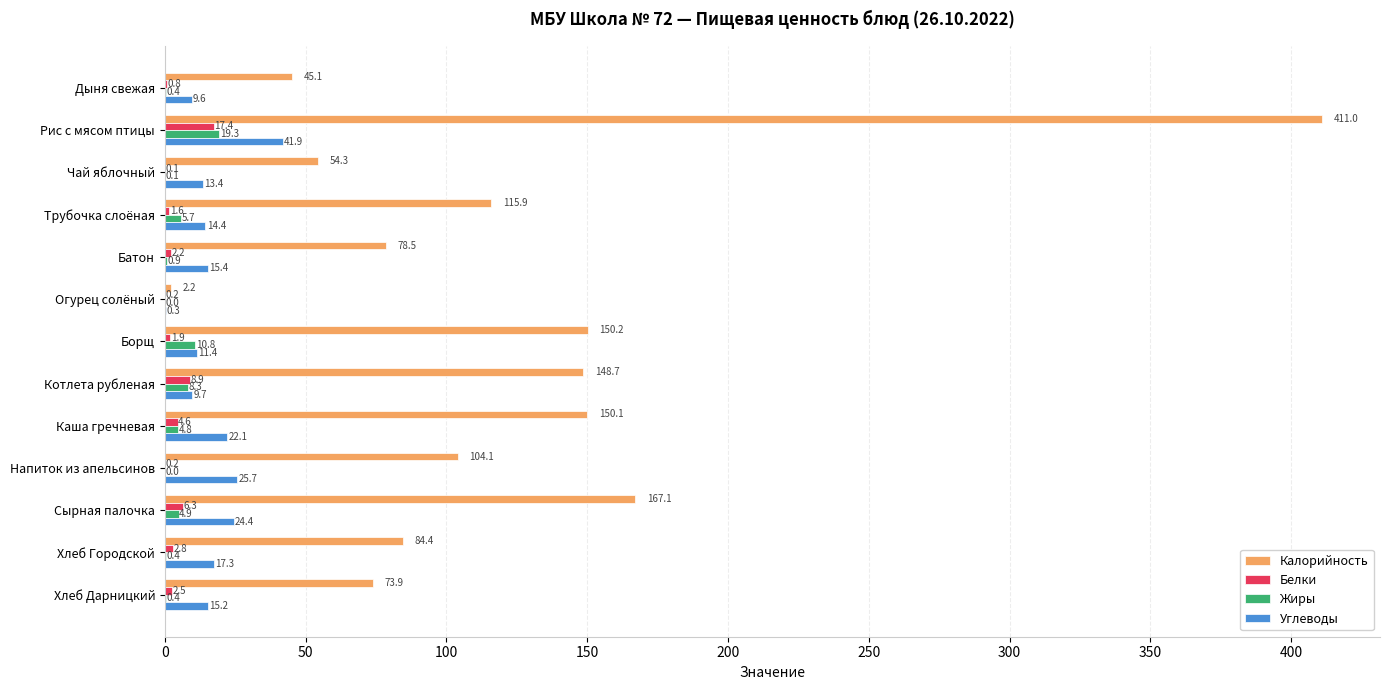

What are all the series names shown in the legend?

Калорийность, Белки, Жиры, Углеводы